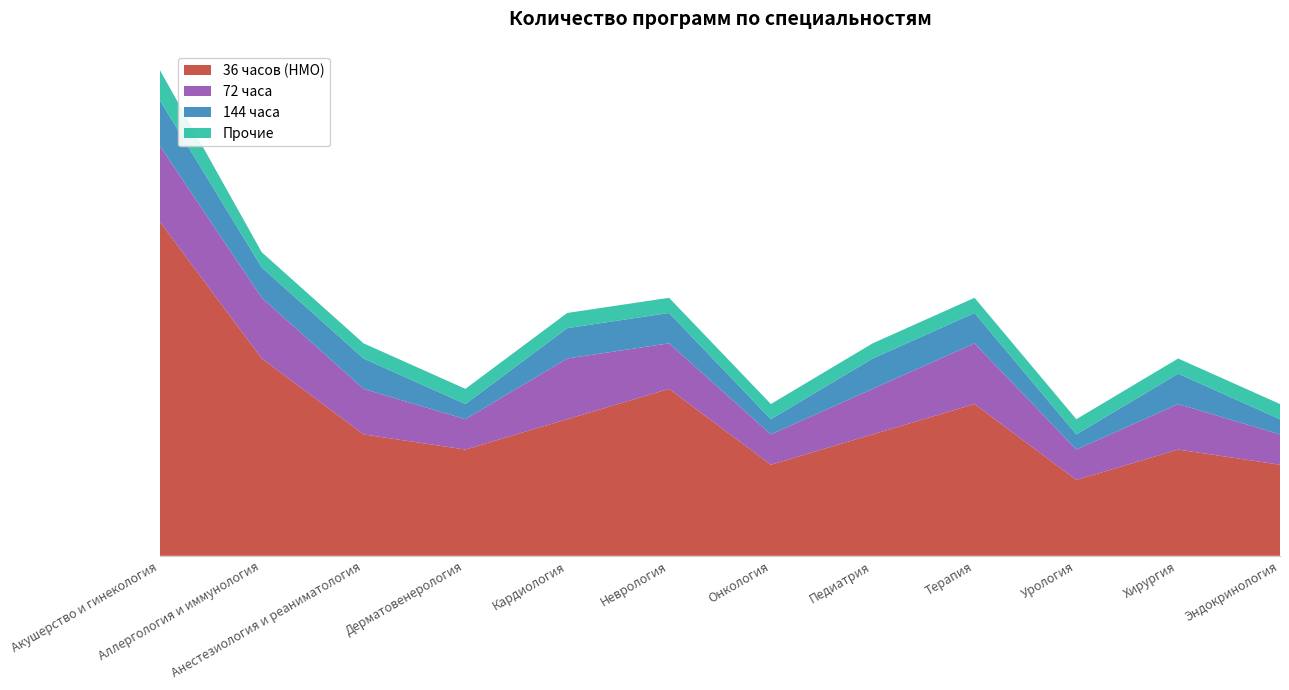

Reading left to right, what are all the values shown in this chart?

36 часов (НМО): 22	13	8	7	9	11	6	8	10	5	7	6
72 часа: 5	4	3	2	4	3	2	3	4	2	3	2
144 часа: 3	2	2	1	2	2	1	2	2	1	2	1
Прочие: 2	1	1	1	1	1	1	1	1	1	1	1